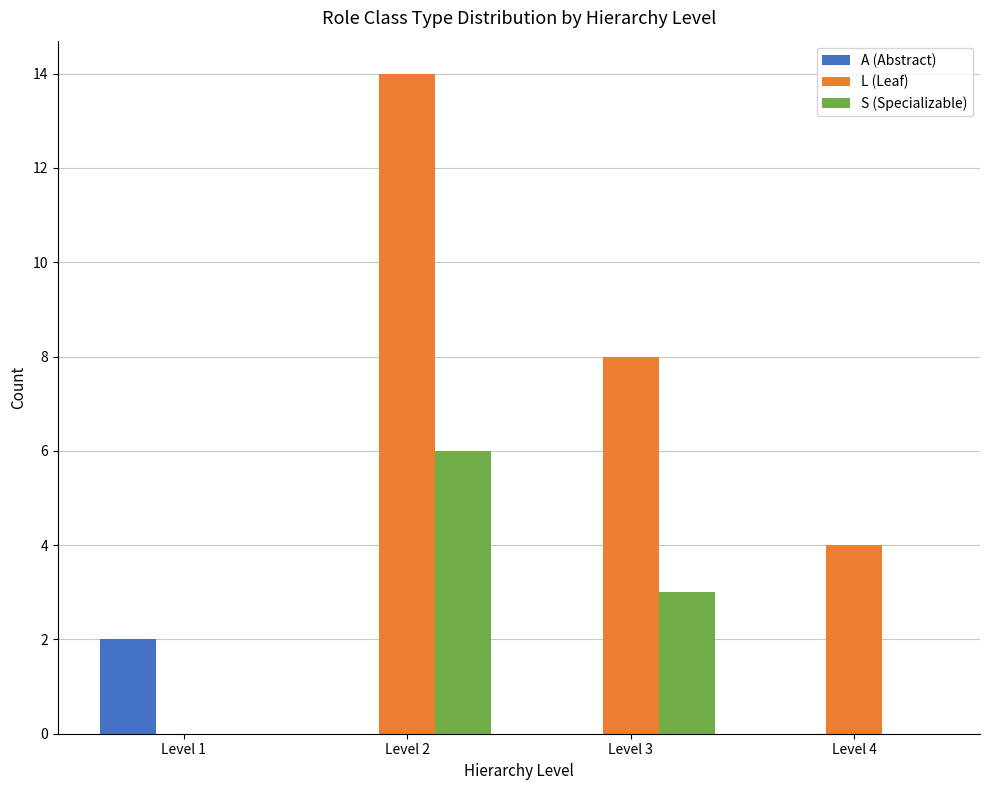

Reading left to right, transcribe all the data shown in this chart.

A (Abstract): Level 1=2	Level 2=0	Level 3=0	Level 4=0
L (Leaf): Level 1=0	Level 2=14	Level 3=8	Level 4=4
S (Specializable): Level 1=0	Level 2=6	Level 3=3	Level 4=0